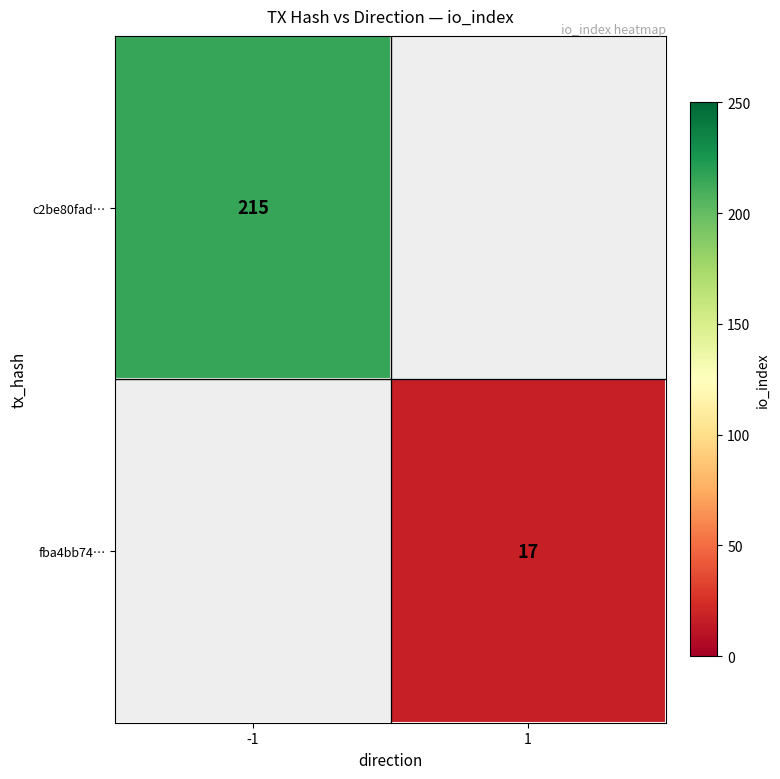

Is the value of c2be80fad… at -1 greater than the value of fba4bb74… at 1?

Yes